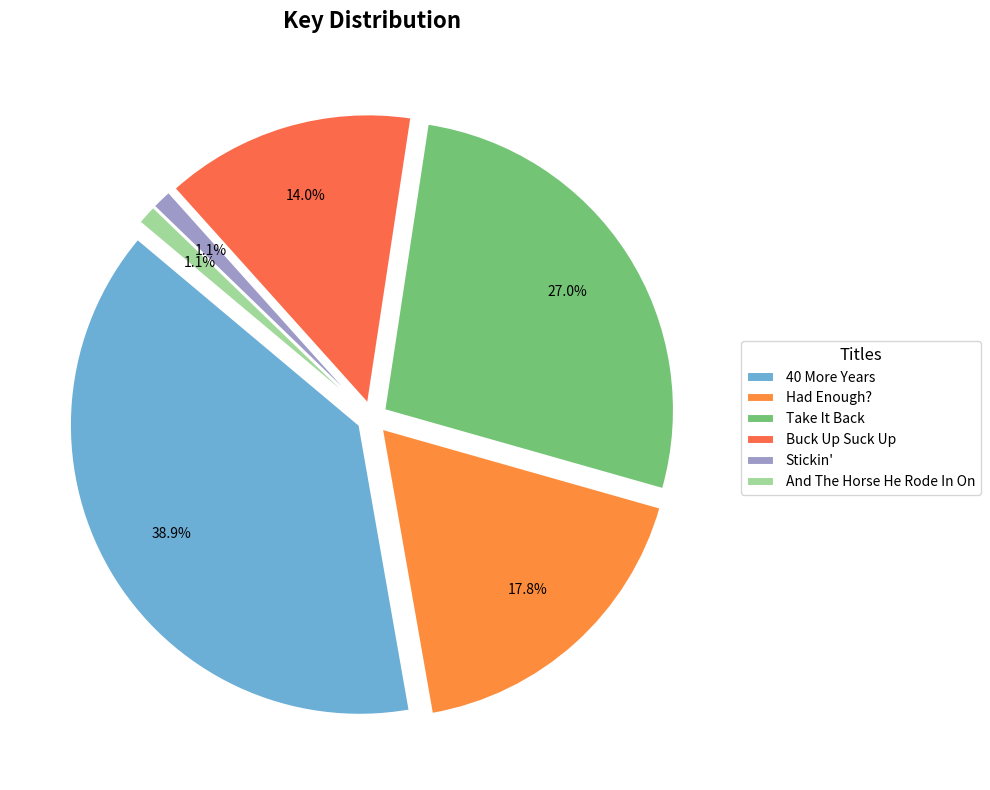

How many segments does this pie chart have?

6